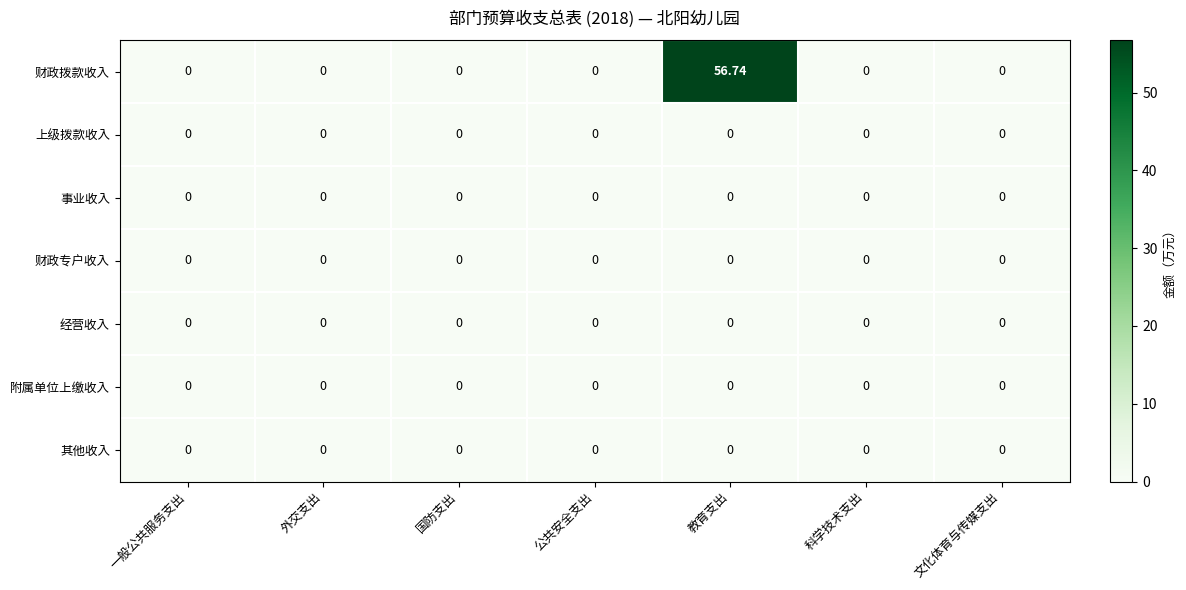

Which series has the largest range (max minus min)?

财政拨款收入